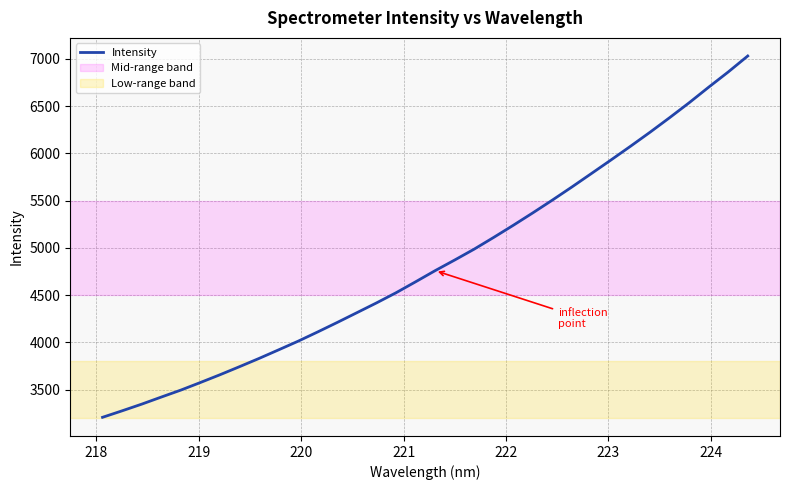

What is the difference between the maximum and minimum values?

3823.7